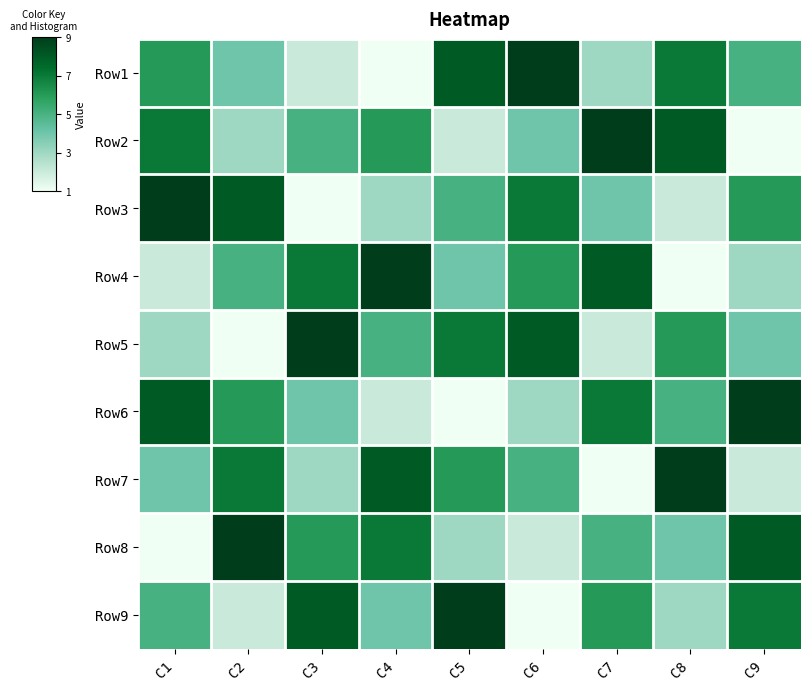

At which category is the sum across all series the highest?

C1